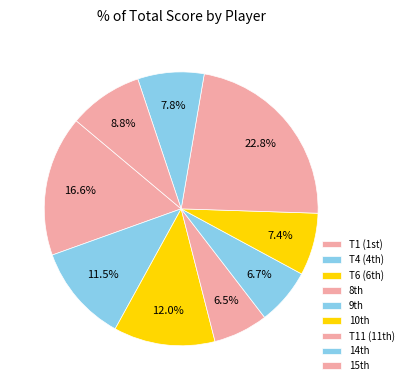

How many slices are in this pie chart?

9